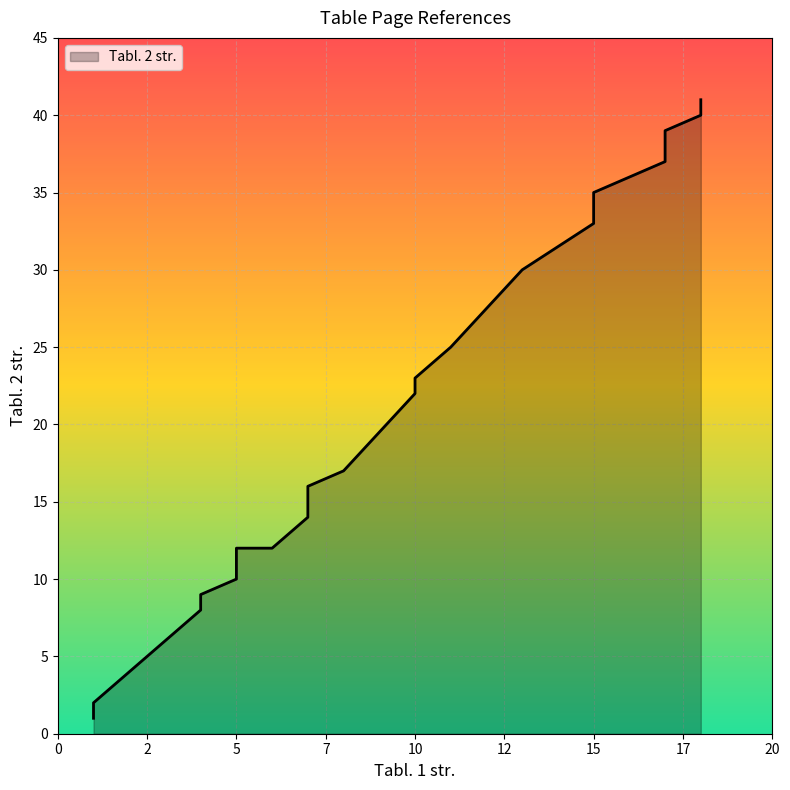

What is the minimum value shown in the chart?

1